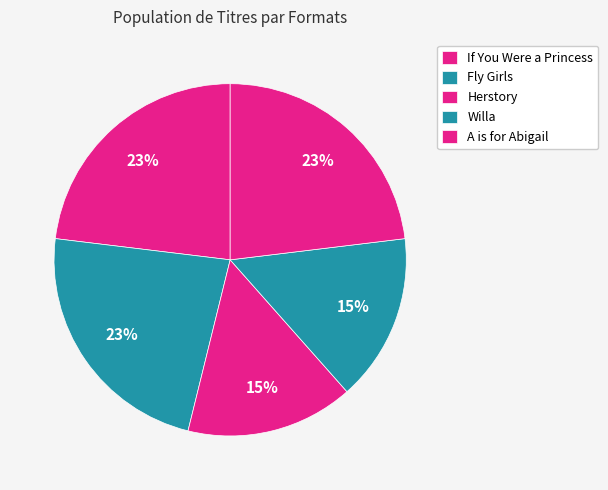

What is the largest slice in the pie chart?

If You Were a Princess